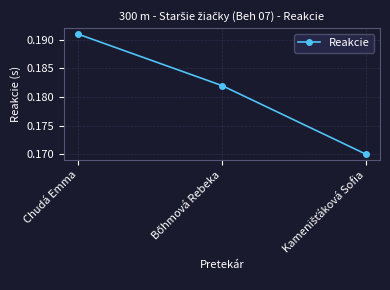

Which label corresponds to the largest value in the chart?

Chudá Emma